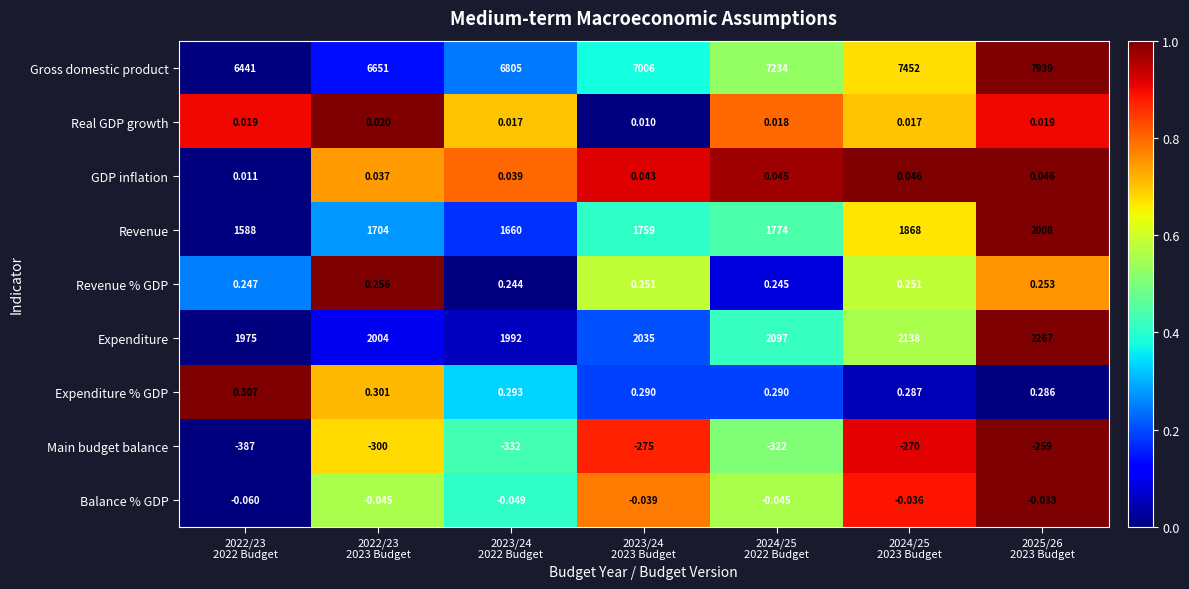

Which series has the widest spread of values?

Gross domestic product